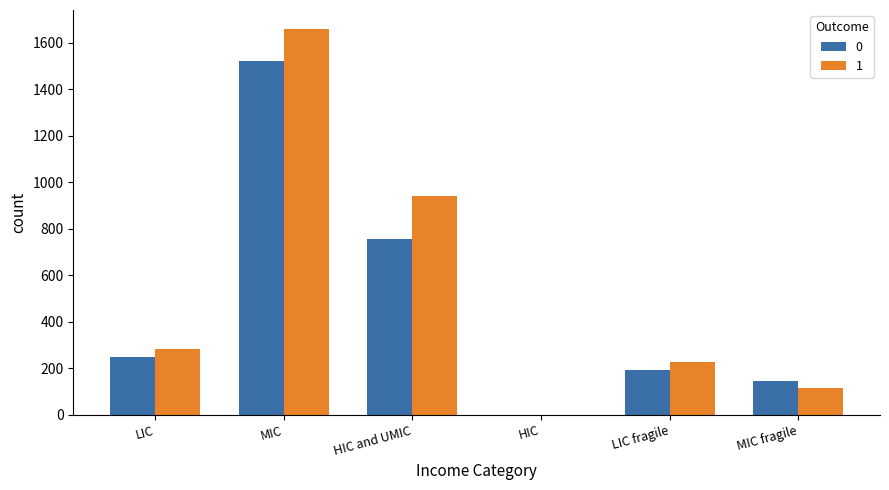

How many distinct data groups are displayed?

2